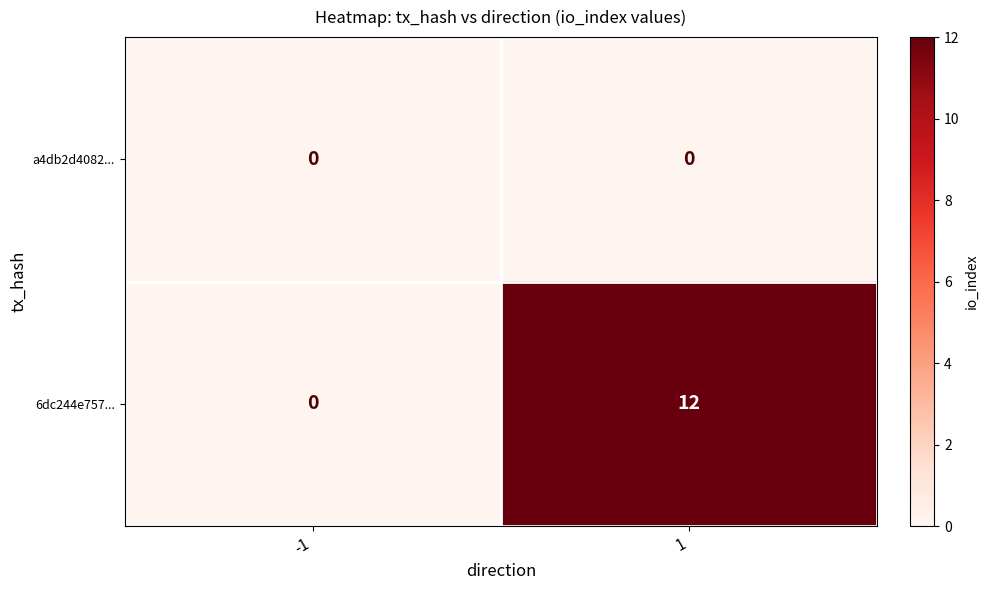

At how many categories does at least one series exceed 1?

1